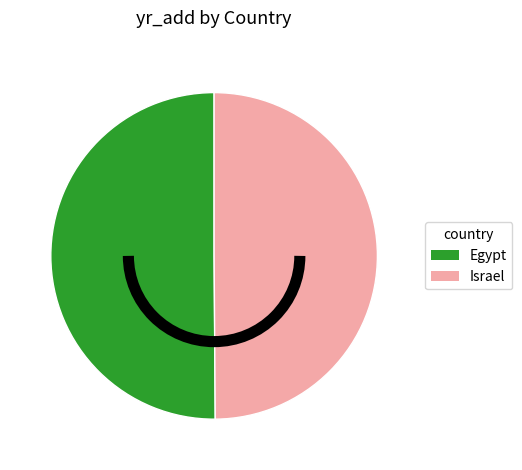

Approximately how many times larger is the value at Israel compared to Egypt?

1.0